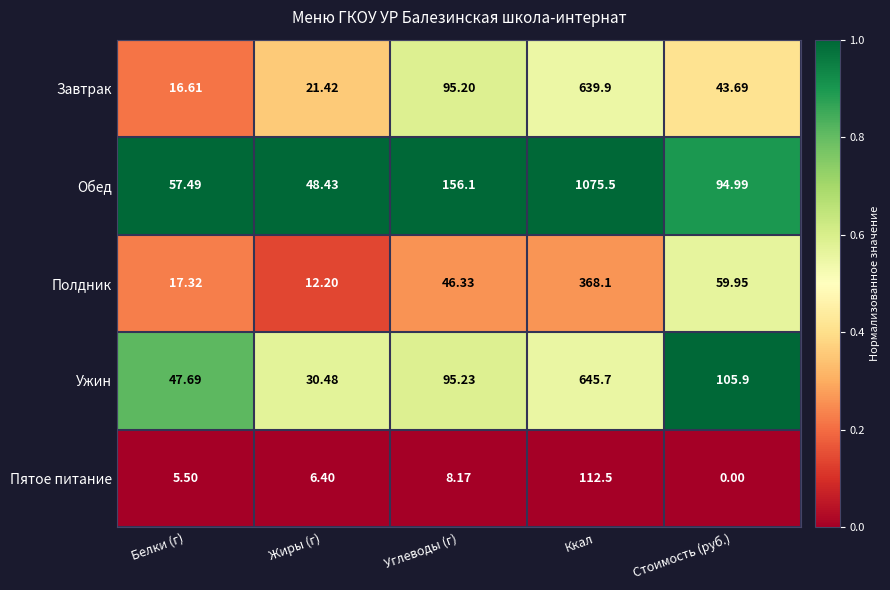

At which label does Завтрак first exceed 43?

Углеводы (г)